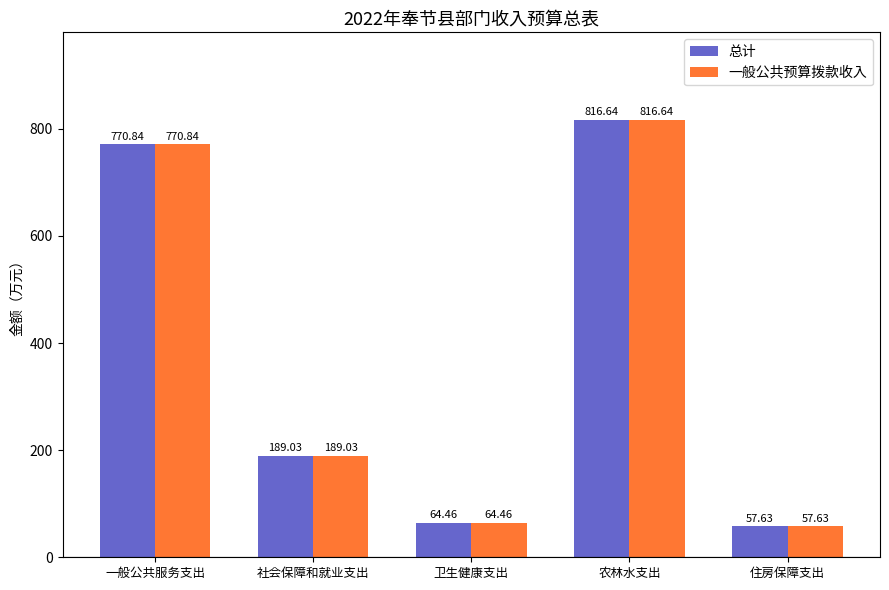

What is the difference between the maximum and minimum values in the 一般公共预算拨款收入 series?

759.0